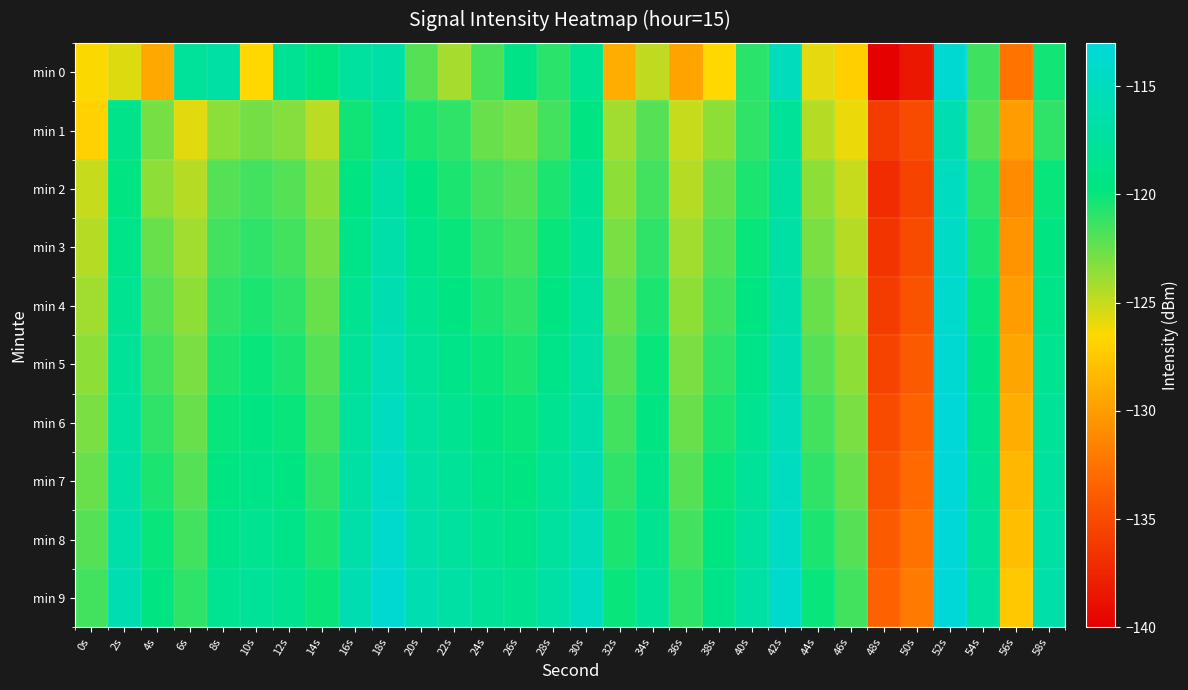

Reading left to right, list all the values displayed in this chart.

min 0: 0s=-126.4	2s=-125.7	4s=-129.3	6s=-117.7	8s=-116.9	10s=-126.5	12s=-118.2	14s=-119.7	16s=-117.5	18s=-116.8	20s=-122.0	22s=-124.1	24s=-121.7	26s=-119.1	28s=-120.9	30s=-118.5	32s=-129.1	34s=-124.9	36s=-129.6	38s=-126.5	40s=-120.9	42s=-115.2	44s=-125.8	46s=-127.0	48s=-139.9	50s=-138.4	52s=-113.5	54s=-121.4	56s=-132.4	58s=-120.3
min 1: 0s=-126.9	2s=-118.9	4s=-122.9	6s=-125.7	8s=-123.5	10s=-122.8	12s=-123.3	14s=-124.7	16s=-120.2	18s=-117.7	20s=-120.5	22s=-121.0	24s=-122.5	26s=-123.0	28s=-121.5	30s=-119.5	32s=-124.0	34s=-122.0	36s=-125.0	38s=-123.5	40s=-121.0	42s=-118.0	44s=-124.5	46s=-126.0	48s=-136.0	50s=-135.0	52s=-116.0	54s=-122.0	56s=-130.0	58s=-121.0
min 2: 0s=-125.0	2s=-119.5	4s=-123.5	6s=-124.5	8s=-122.0	10s=-121.5	12s=-122.0	14s=-123.5	16s=-119.5	18s=-117.0	20s=-119.5	22s=-120.5	24s=-121.5	26s=-122.0	28s=-120.5	30s=-118.5	32s=-123.5	34s=-121.5	36s=-124.5	38s=-122.5	40s=-120.5	42s=-117.5	44s=-123.5	46s=-125.0	48s=-137.0	50s=-135.5	52s=-115.0	54s=-121.0	56s=-131.0	58s=-120.0
min 3: 0s=-124.5	2s=-119.0	4s=-122.5	6s=-124.0	8s=-121.5	10s=-121.0	12s=-121.5	14s=-123.0	16s=-119.0	18s=-116.5	20s=-119.0	22s=-120.0	24s=-121.0	26s=-121.5	28s=-120.0	30s=-118.0	32s=-123.0	34s=-121.0	36s=-124.0	38s=-122.0	40s=-120.0	42s=-117.0	44s=-123.0	46s=-124.5	48s=-136.5	50s=-135.0	52s=-114.5	54s=-120.5	56s=-130.5	58s=-119.5
min 4: 0s=-124.0	2s=-118.5	4s=-122.0	6s=-123.5	8s=-121.0	10s=-120.5	12s=-121.0	14s=-122.5	16s=-118.5	18s=-116.0	20s=-118.5	22s=-119.5	24s=-120.5	26s=-121.0	28s=-119.5	30s=-117.5	32s=-122.5	34s=-120.5	36s=-123.5	38s=-121.5	40s=-119.5	42s=-116.5	44s=-122.5	46s=-124.0	48s=-136.0	50s=-134.5	52s=-114.0	54s=-120.0	56s=-130.0	58s=-119.0
min 5: 0s=-123.5	2s=-118.0	4s=-121.5	6s=-123.0	8s=-120.5	10s=-120.0	12s=-120.5	14s=-122.0	16s=-118.0	18s=-115.5	20s=-118.0	22s=-119.0	24s=-120.0	26s=-120.5	28s=-119.0	30s=-117.0	32s=-122.0	34s=-120.0	36s=-123.0	38s=-121.0	40s=-119.0	42s=-116.0	44s=-122.0	46s=-123.5	48s=-135.5	50s=-134.0	52s=-113.5	54s=-119.5	56s=-129.5	58s=-118.5
min 6: 0s=-123.0	2s=-117.5	4s=-121.0	6s=-122.5	8s=-120.0	10s=-119.5	12s=-120.0	14s=-121.5	16s=-117.5	18s=-115.0	20s=-117.5	22s=-118.5	24s=-119.5	26s=-120.0	28s=-118.5	30s=-116.5	32s=-121.5	34s=-119.5	36s=-122.5	38s=-120.5	40s=-118.5	42s=-115.5	44s=-121.5	46s=-123.0	48s=-135.0	50s=-133.5	52s=-113.0	54s=-119.0	56s=-129.0	58s=-118.0
min 7: 0s=-122.5	2s=-117.0	4s=-120.5	6s=-122.0	8s=-119.5	10s=-119.0	12s=-119.5	14s=-121.0	16s=-117.0	18s=-114.5	20s=-117.0	22s=-118.0	24s=-119.0	26s=-119.5	28s=-118.0	30s=-116.0	32s=-121.0	34s=-119.0	36s=-122.0	38s=-120.0	40s=-118.0	42s=-115.0	44s=-121.0	46s=-122.5	48s=-134.5	50s=-133.0	52s=-112.5	54s=-118.5	56s=-128.5	58s=-117.5
min 8: 0s=-122.0	2s=-116.5	4s=-120.0	6s=-121.5	8s=-119.0	10s=-118.5	12s=-119.0	14s=-120.5	16s=-116.5	18s=-114.0	20s=-116.5	22s=-117.5	24s=-118.5	26s=-119.0	28s=-117.5	30s=-115.5	32s=-120.5	34s=-118.5	36s=-121.5	38s=-119.5	40s=-117.5	42s=-114.5	44s=-120.5	46s=-122.0	48s=-134.0	50s=-132.5	52s=-112.0	54s=-118.0	56s=-128.0	58s=-117.0
min 9: 0s=-121.5	2s=-116.0	4s=-119.5	6s=-121.0	8s=-118.5	10s=-118.0	12s=-118.5	14s=-120.0	16s=-116.0	18s=-113.5	20s=-116.0	22s=-117.0	24s=-118.0	26s=-118.5	28s=-117.0	30s=-115.0	32s=-120.0	34s=-118.0	36s=-121.0	38s=-119.0	40s=-117.0	42s=-114.0	44s=-120.0	46s=-121.5	48s=-133.5	50s=-132.0	52s=-111.5	54s=-117.5	56s=-127.5	58s=-116.5